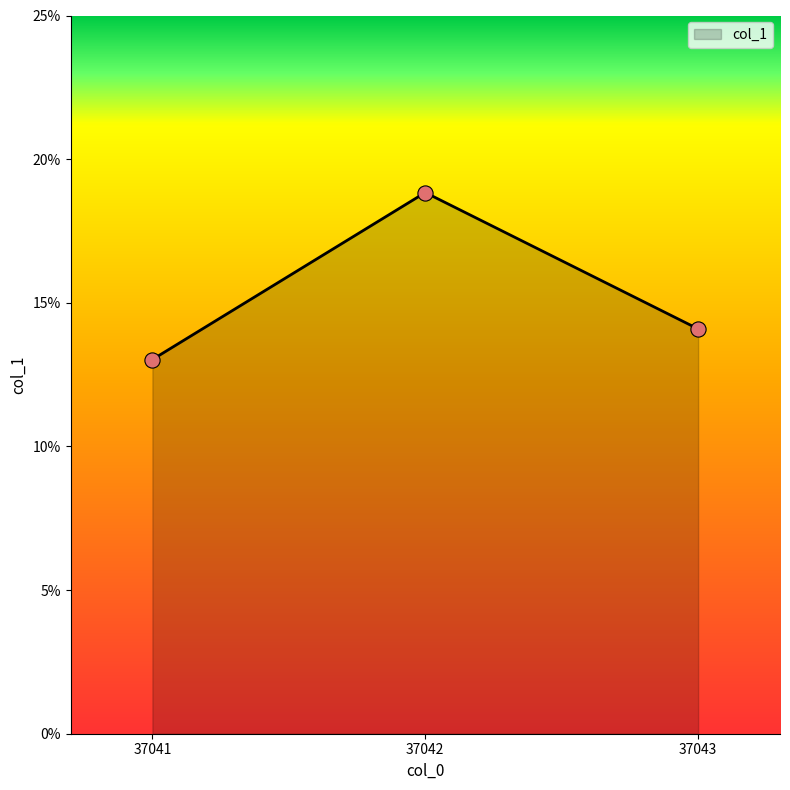

What is the change in value from 37042 to 37043?

-4.7